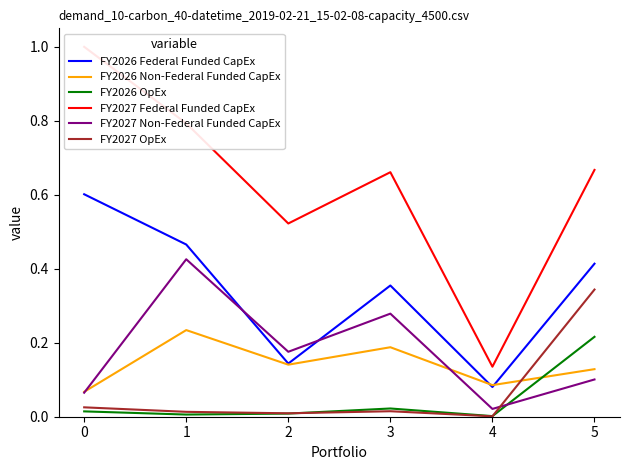

What is the maximum value shown in the chart?

1.0